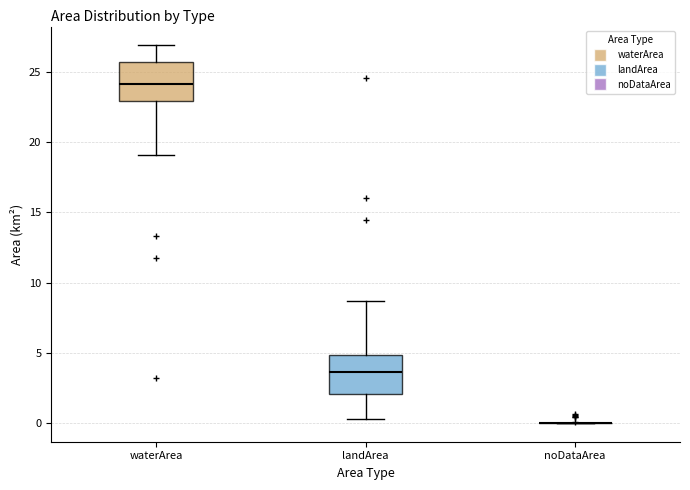

Reading left to right, transcribe this box plot: for each box, give where its median line is, the range the box spans, and where its two whiskers end, as read against the y-axis. The values are not printed on the chart, so give them approximately, as read against the axis.

waterArea: median 24.0, box 23.0 to 25.5, whiskers 19.0 to 27.0
landArea: median 3.5, box 2.0 to 5.0, whiskers 0.5 to 8.5
noDataArea: box collapsed to a line at 0.0, whiskers 0.0 to 0.0